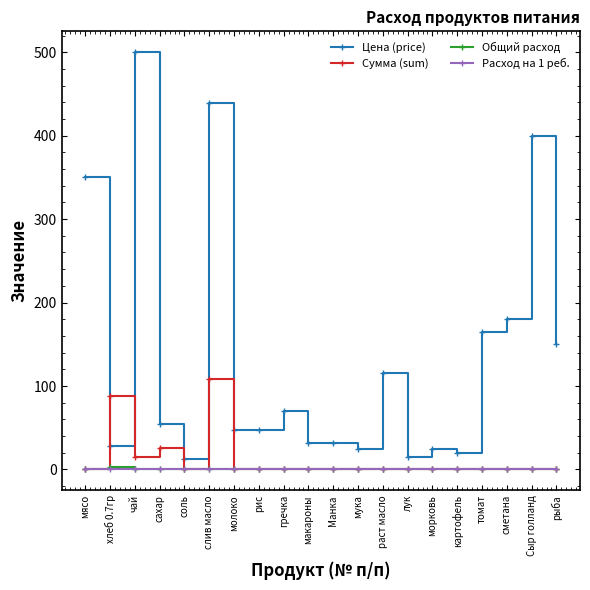

How many categories are shown in the chart?

20